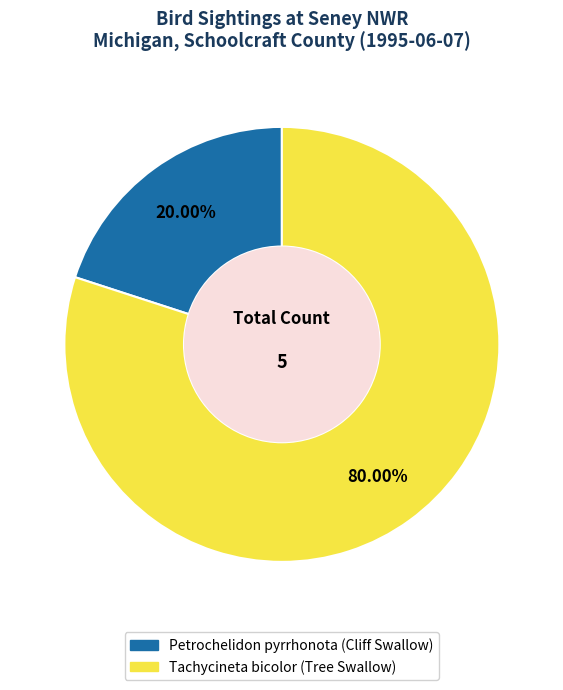

Between Tachycineta bicolor (Tree Swallow) and Petrochelidon pyrrhonota (Cliff Swallow), which is larger?

Tachycineta bicolor (Tree Swallow)